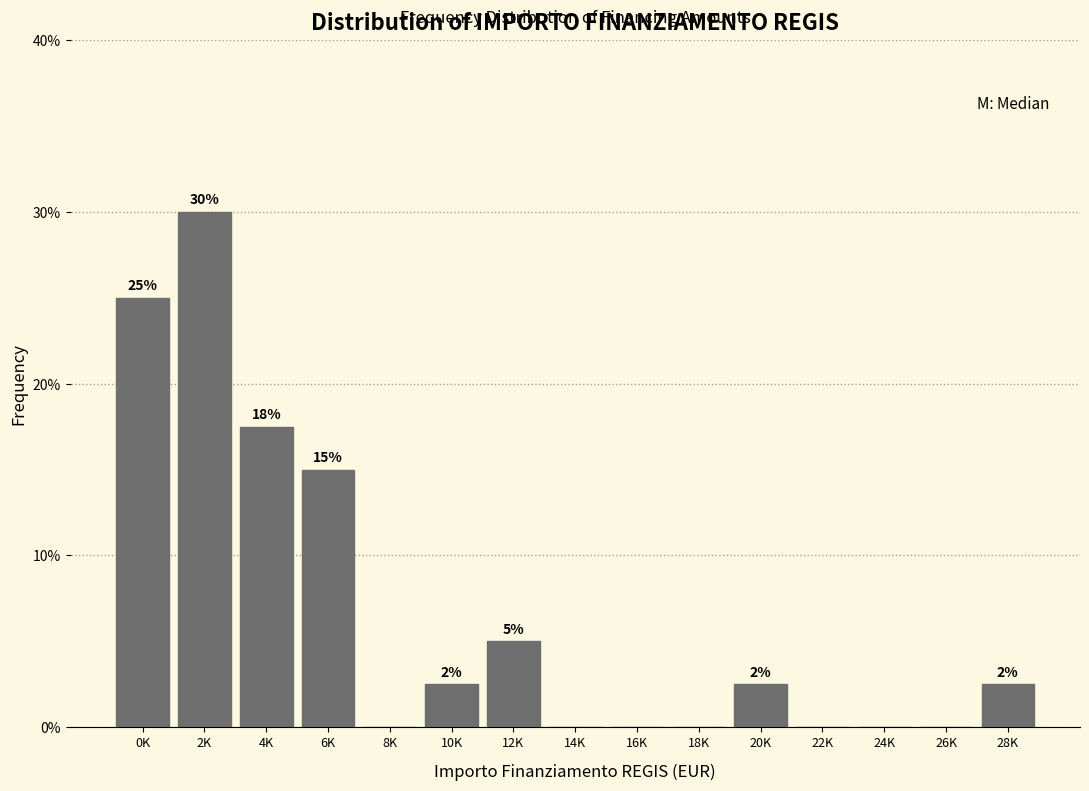

Where is the data nearest to the value 15?

6K